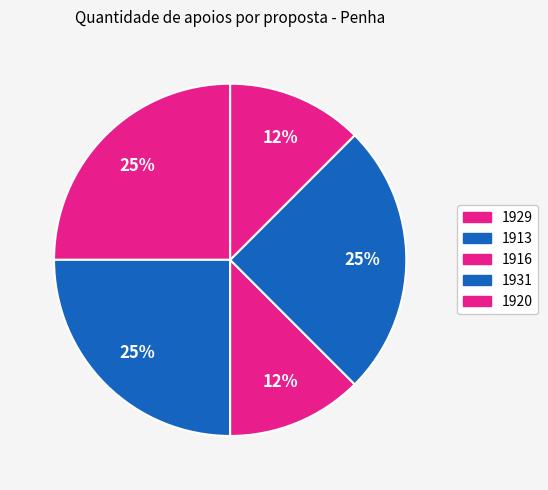

Which slice is the largest?

1929